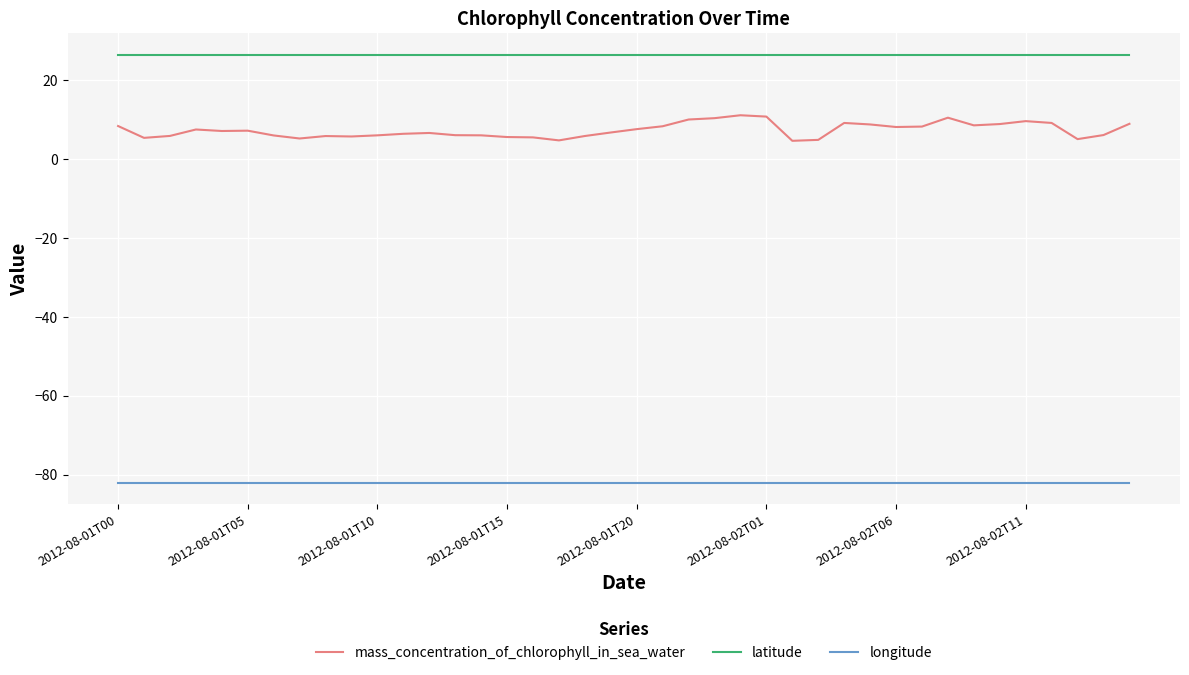

List the series in order of their peak value, lowest first.

longitude, mass_concentration_of_chlorophyll_in_sea_water, latitude